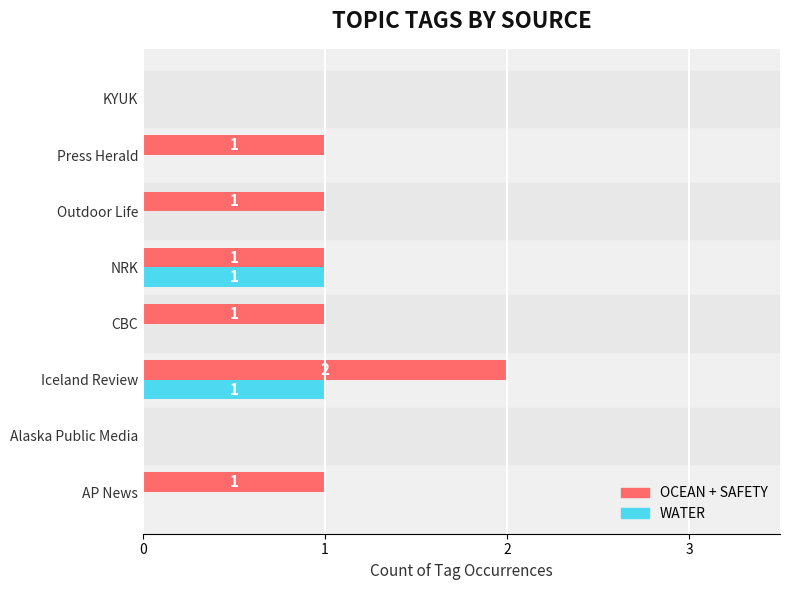

Is it true that WATER equals -1 at AP News?

False